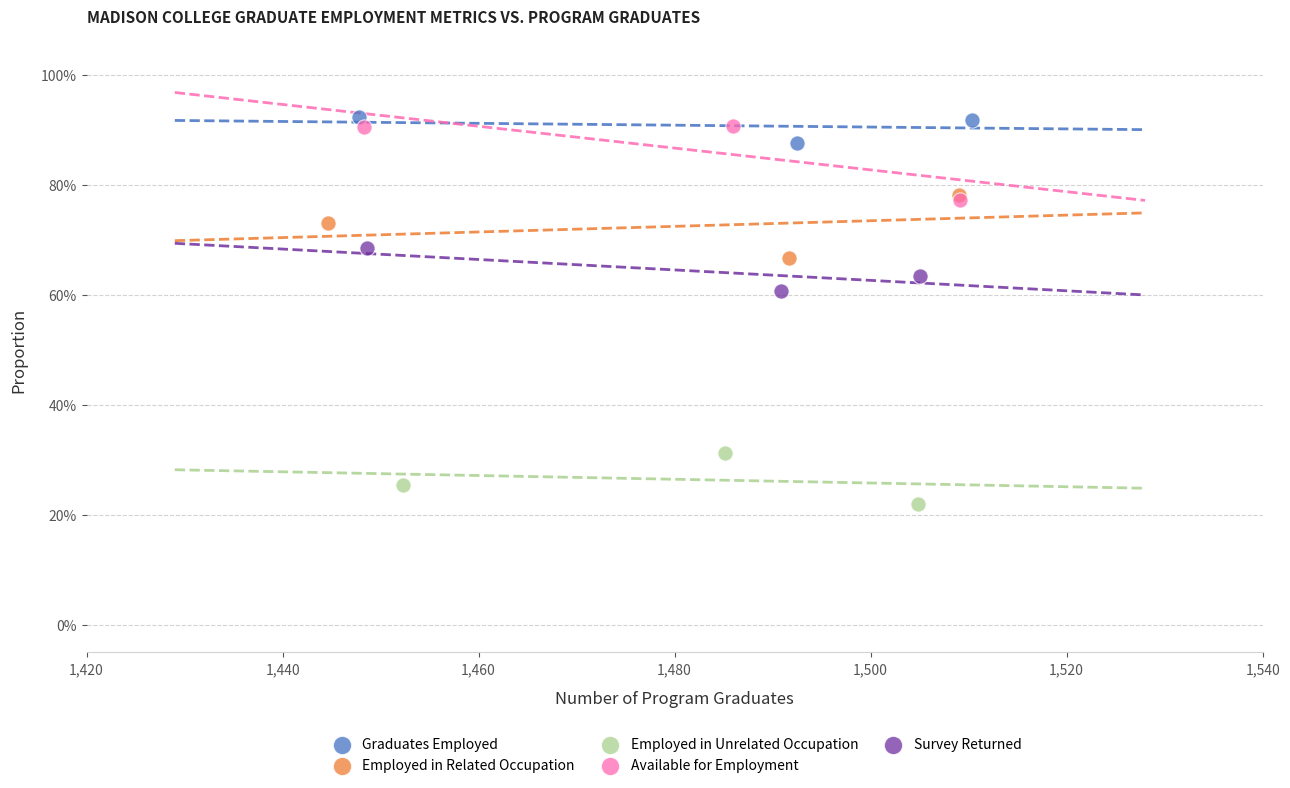

What are all the series names shown in the legend?

Graduates Employed, Employed in Related Occupation, Employed in Unrelated Occupation, Available for Employment, Survey Returned